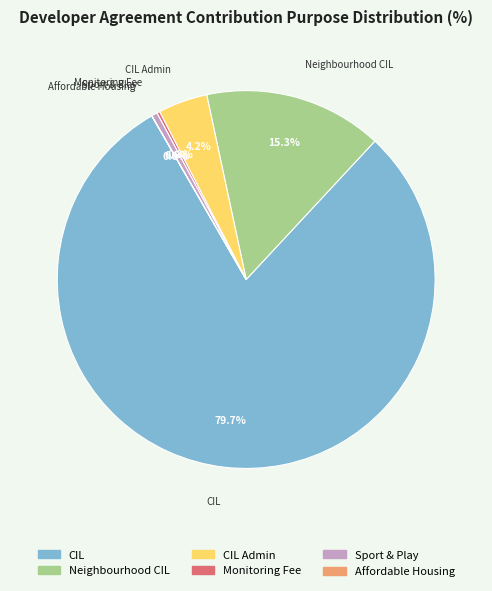

Is there any slice that represents more than half of the pie?

Yes